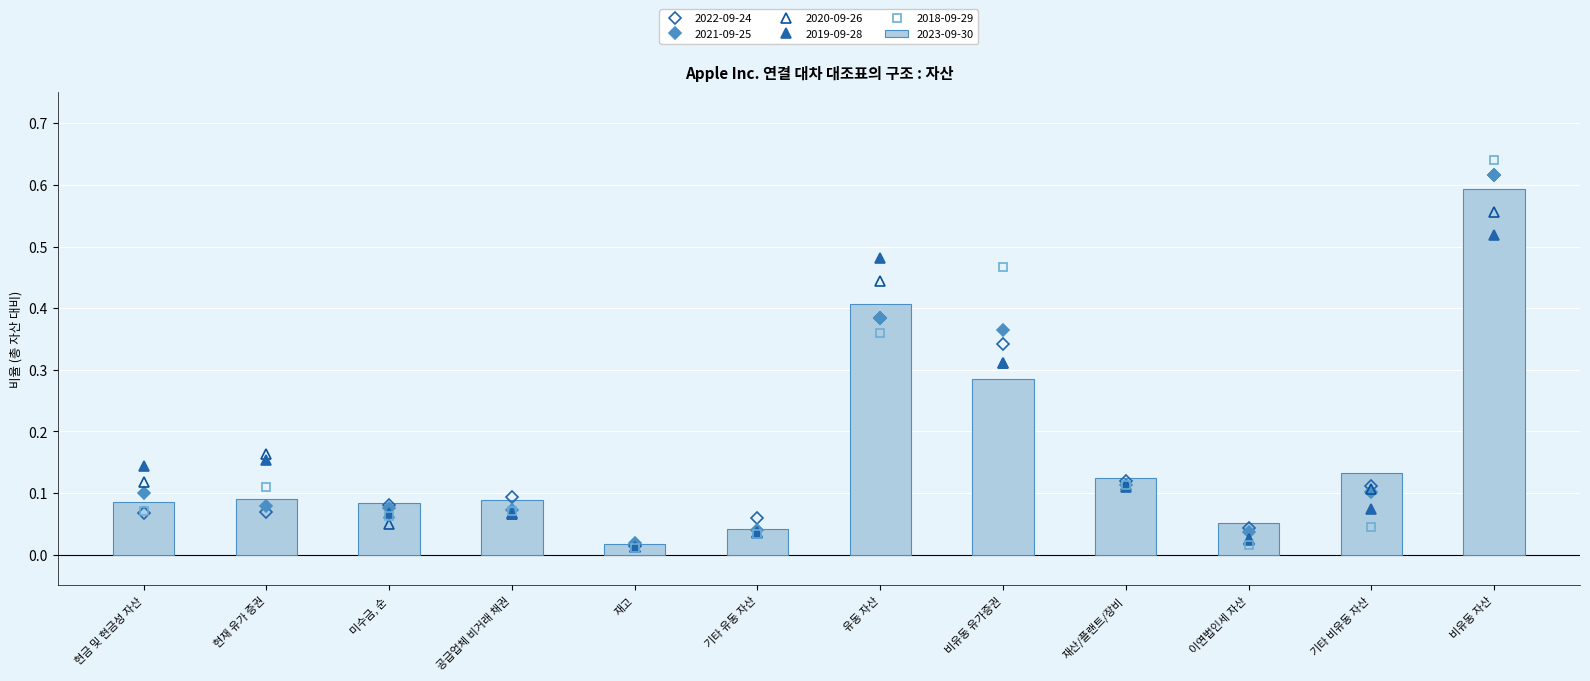

Is the value of 2023-09-30 at 공급업체 비거래 채권 greater than the value of 2022-09-24 at 유동 자산?

No